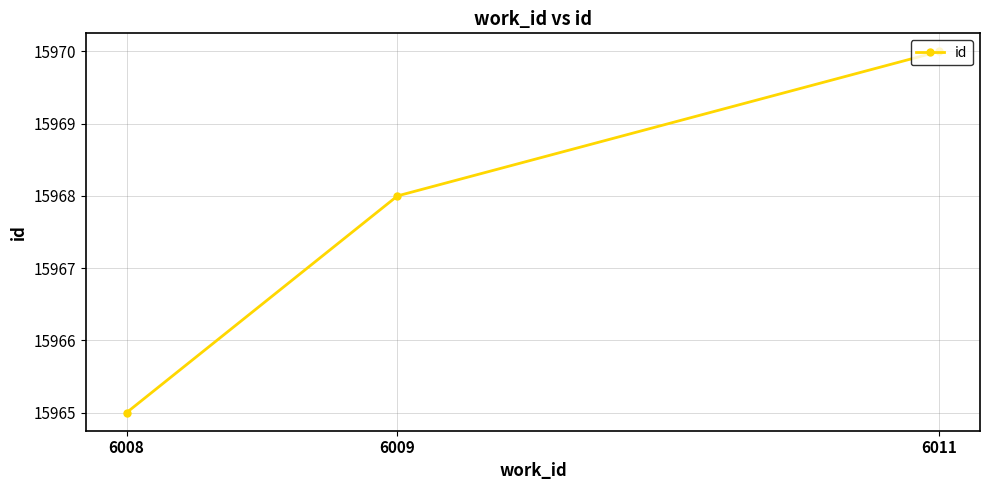

Approximately how many times larger is the value at 6009 compared to 6011?

1.0